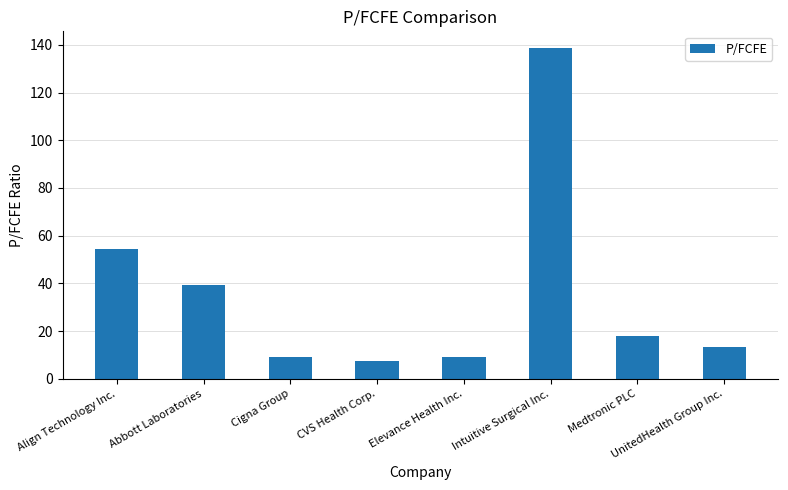

Reading left to right, extract all data points from this chart.

Align Technology Inc.=54.6	Abbott Laboratories=39.4	Cigna Group=9.1	CVS Health Corp.=7.5	Elevance Health Inc.=9.1	Intuitive Surgical Inc.=138.7	Medtronic PLC=18.2	UnitedHealth Group Inc.=13.5